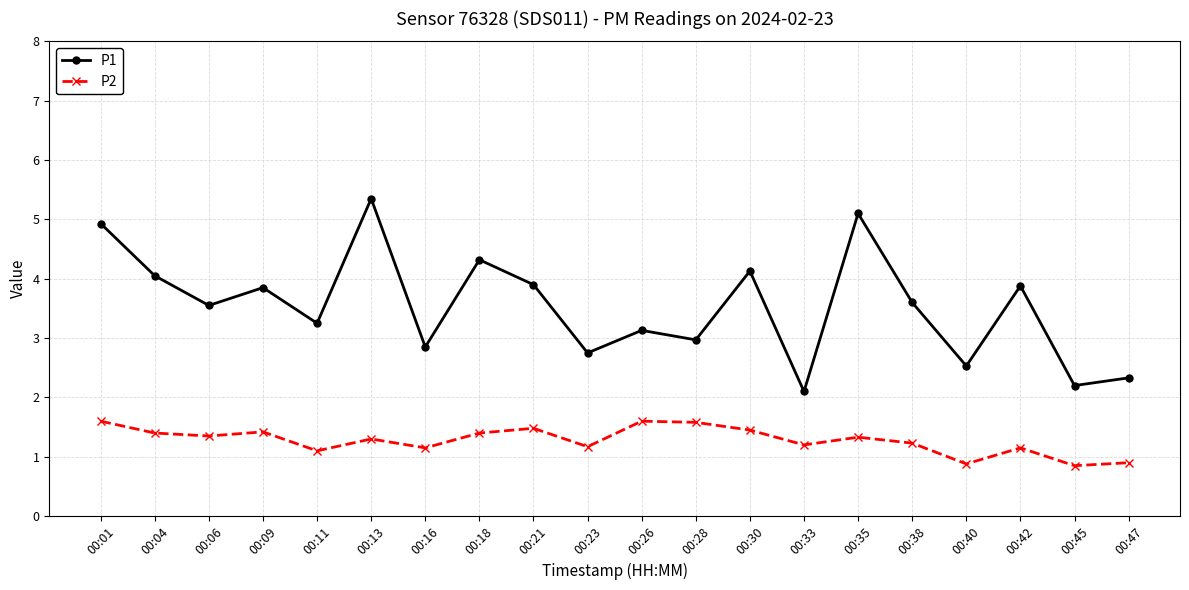

Rank the series at 00:26 from lowest to highest value.

P2, P1